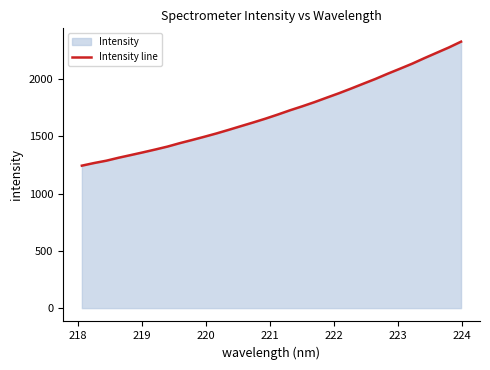

What is the smallest value displayed?

1244.1